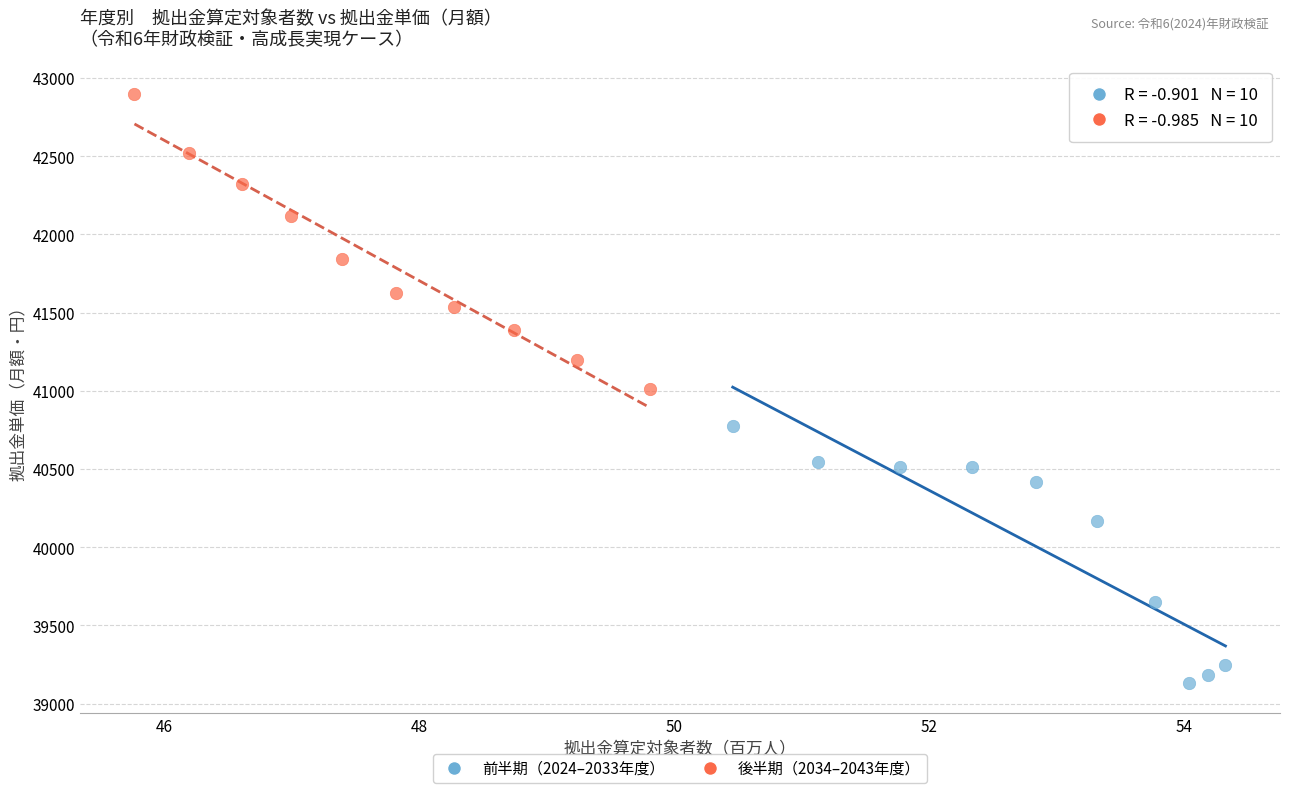

Which series contains the highest Y value?

後半期（2034–2043年度）